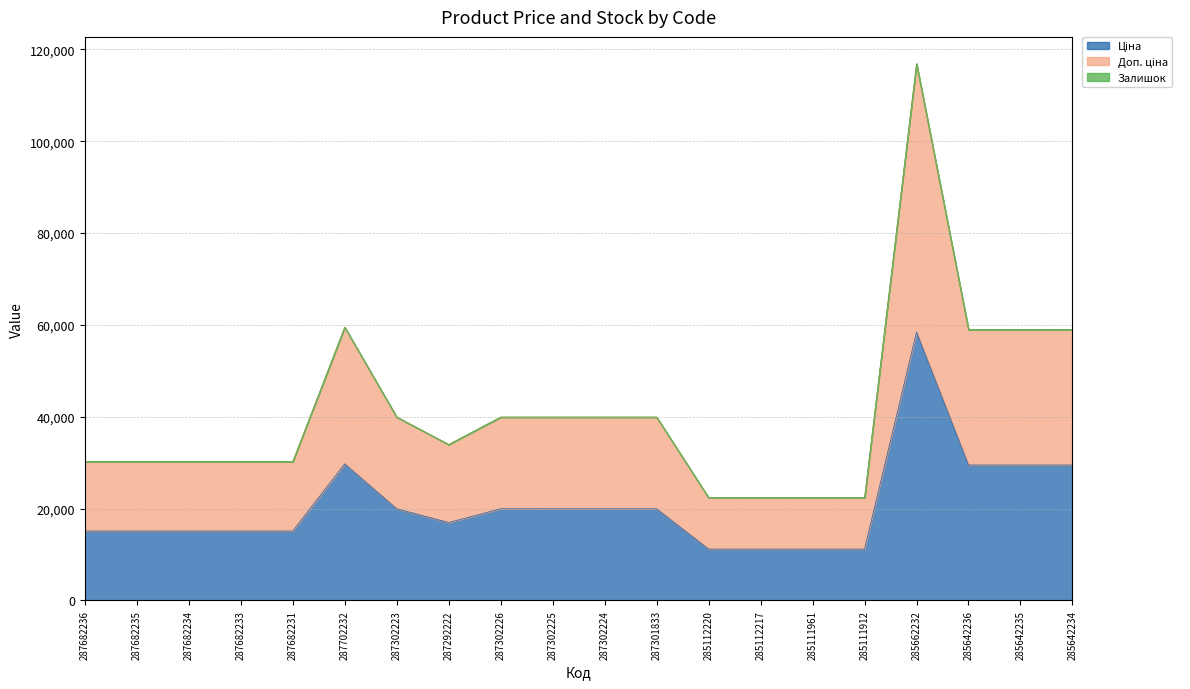

What is the sum of all Ціна values?

413798.1